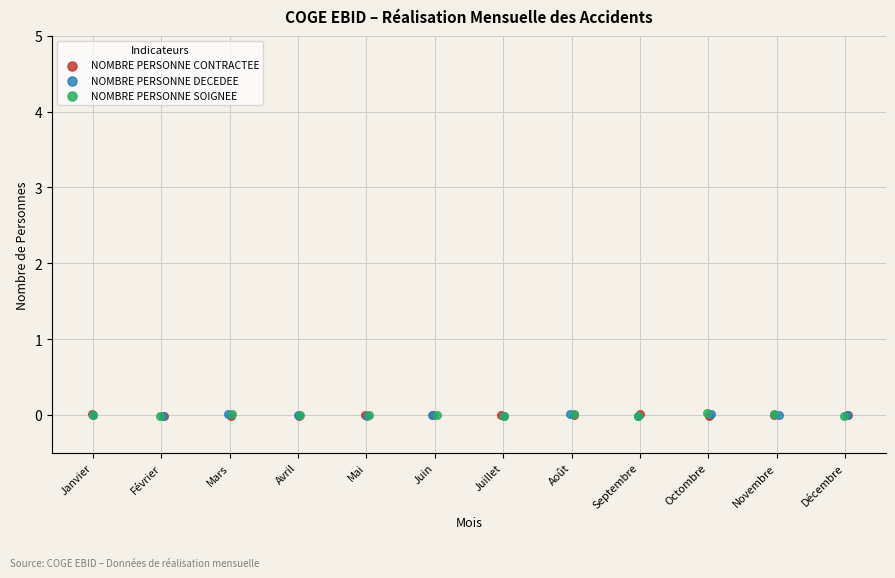

What are all the series names shown in the legend?

NOMBRE PERSONNE CONTRACTEE, NOMBRE PERSONNE DECEDEE, NOMBRE PERSONNE SOIGNEE